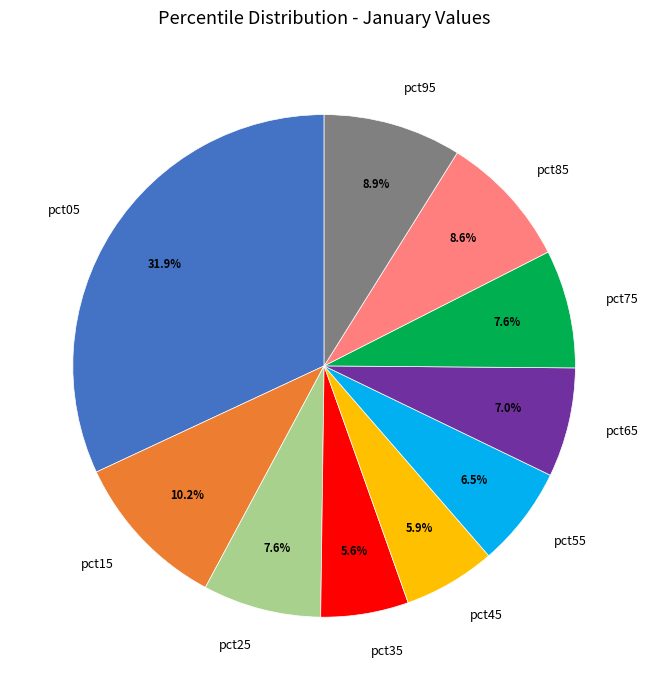

To the nearest percent, what is the average slice percentage?

10%